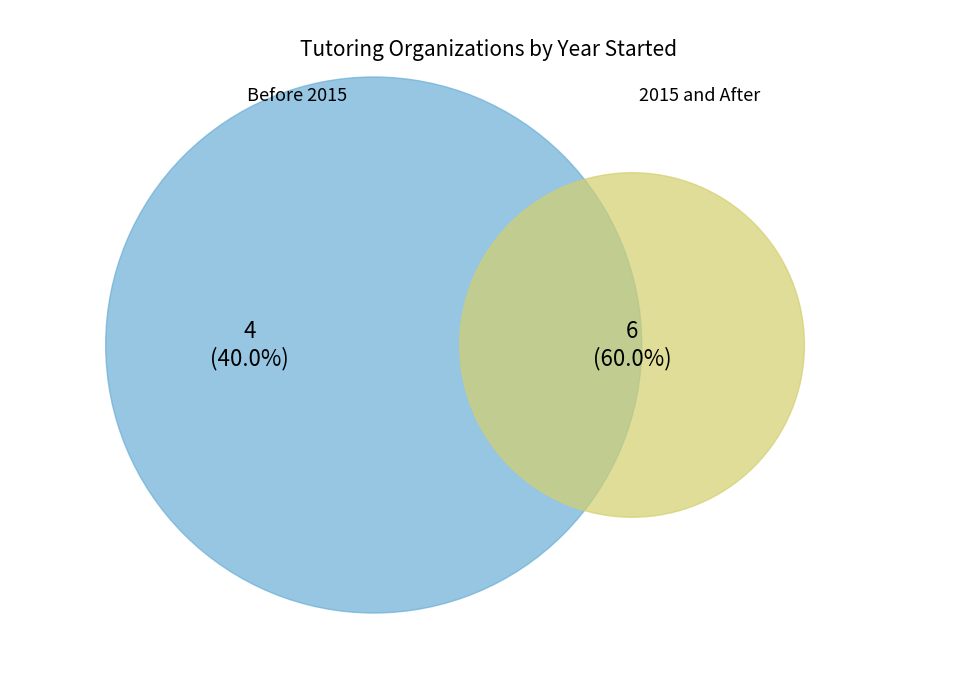

What percentage is NOT represented by Tutor Me Education?

90.0%